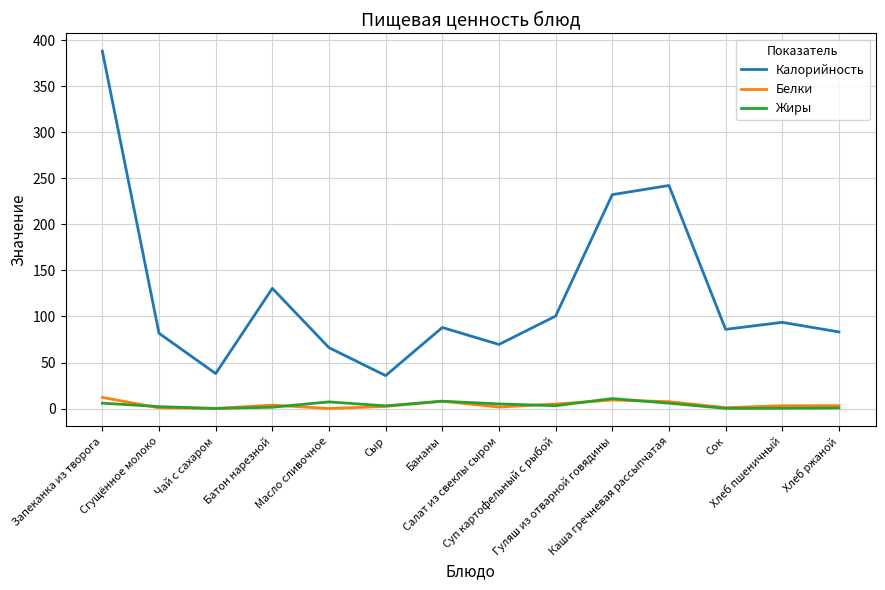

What is the greatest value displayed?

388.0